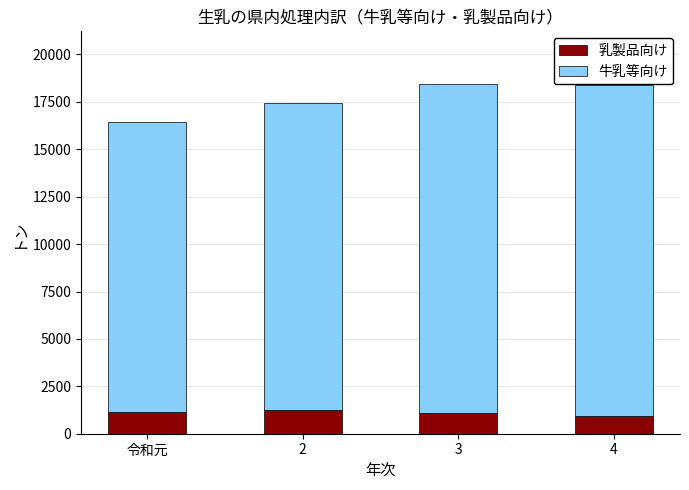

What is the average value of the 乳製品向け series?

1102